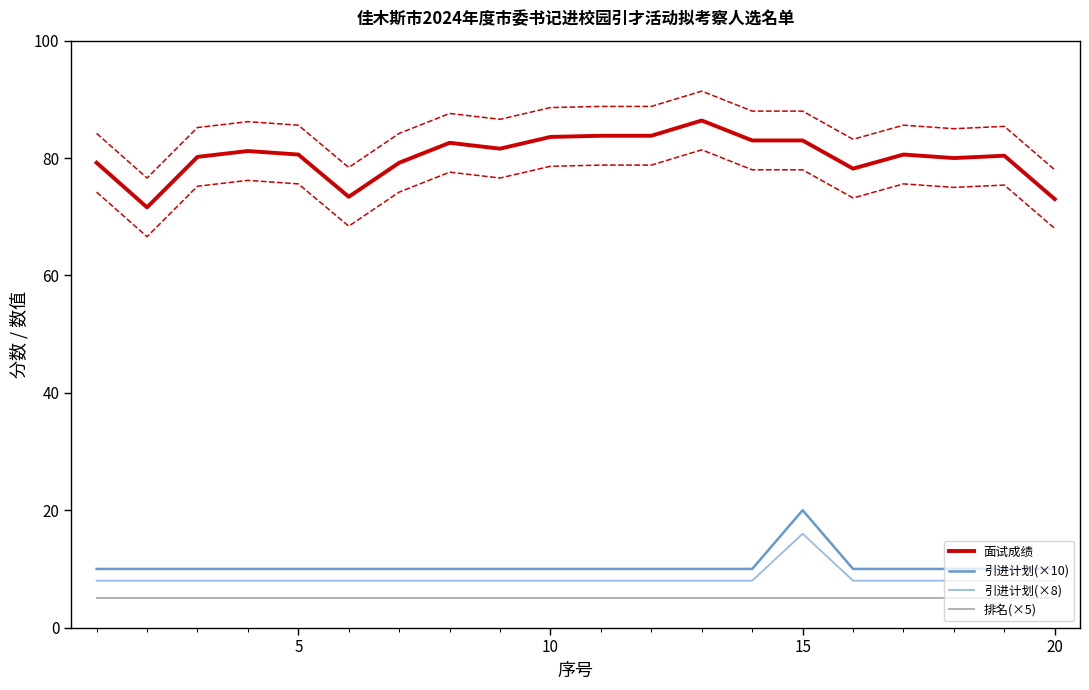

What is the highest value of the 引进计划(×8) series?

16.0